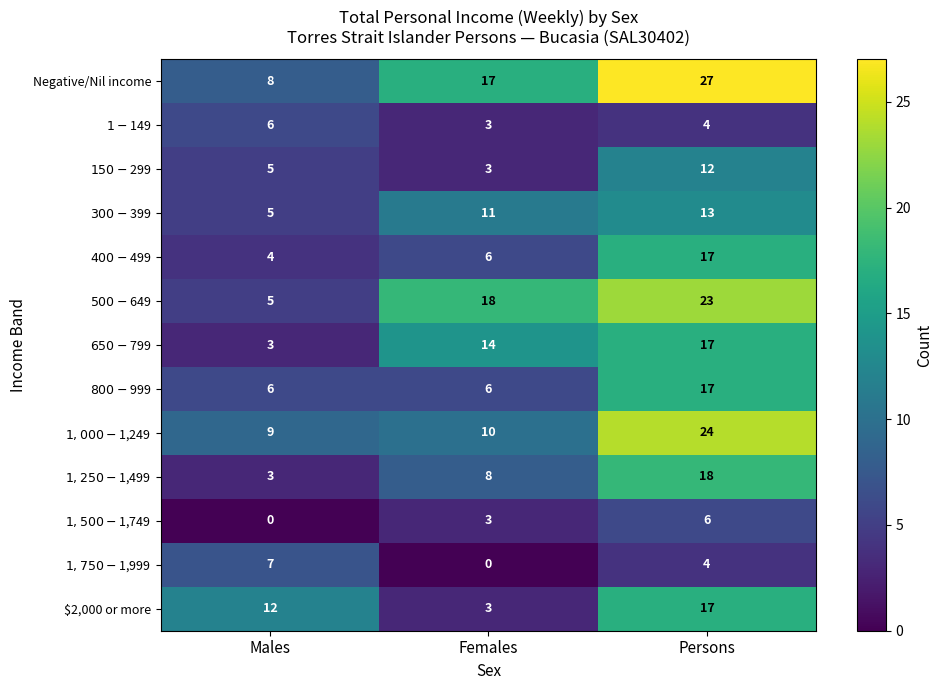

Is it true that $2,000 or more equals 17 at Persons?

True